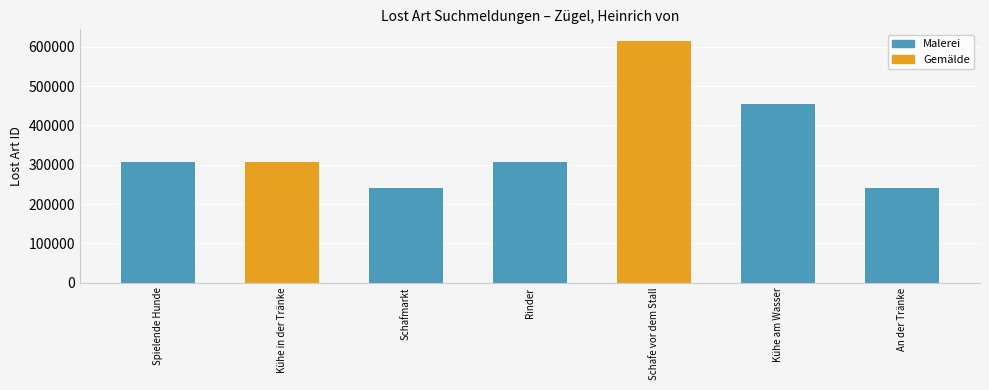

What is the label of the 4th bar from the left?

Rinder